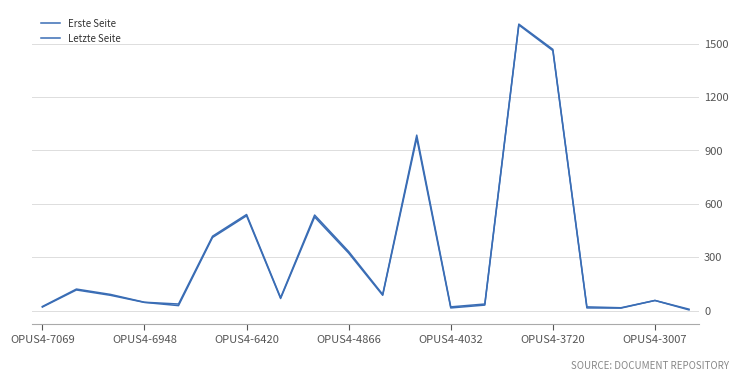

Does the chart display data point markers on the line(s)?

No